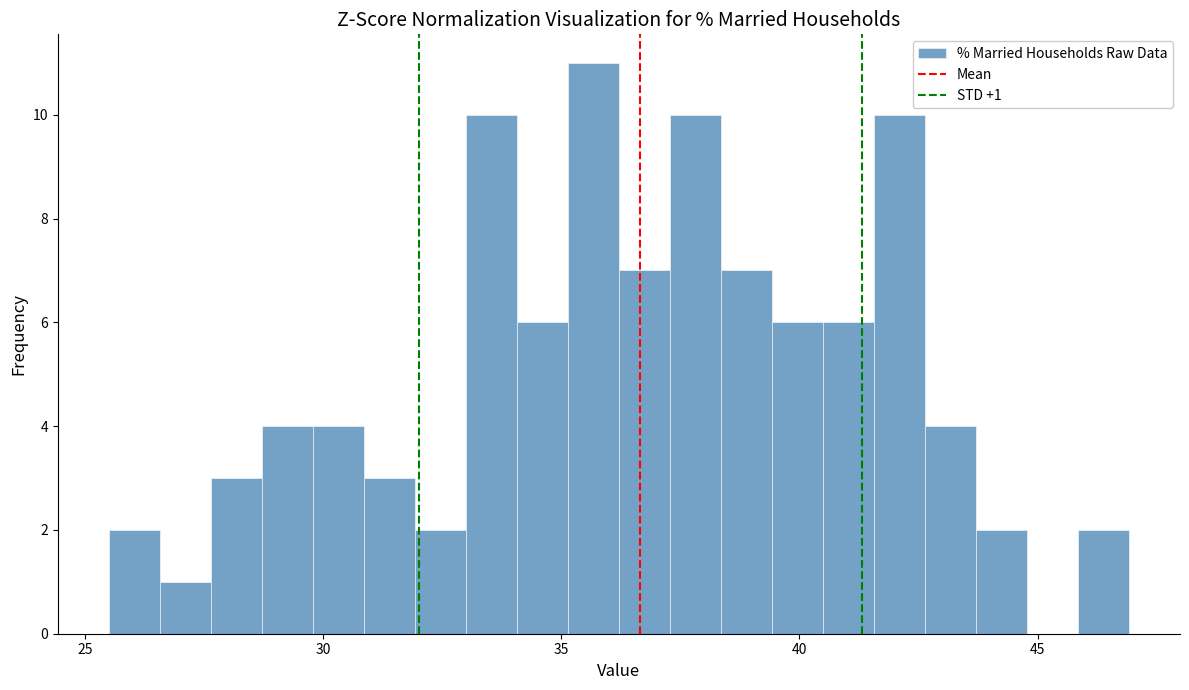

Around what value on the x-axis is the tallest bar? Give the approximate position of its centre, as read against the axis.

35.5